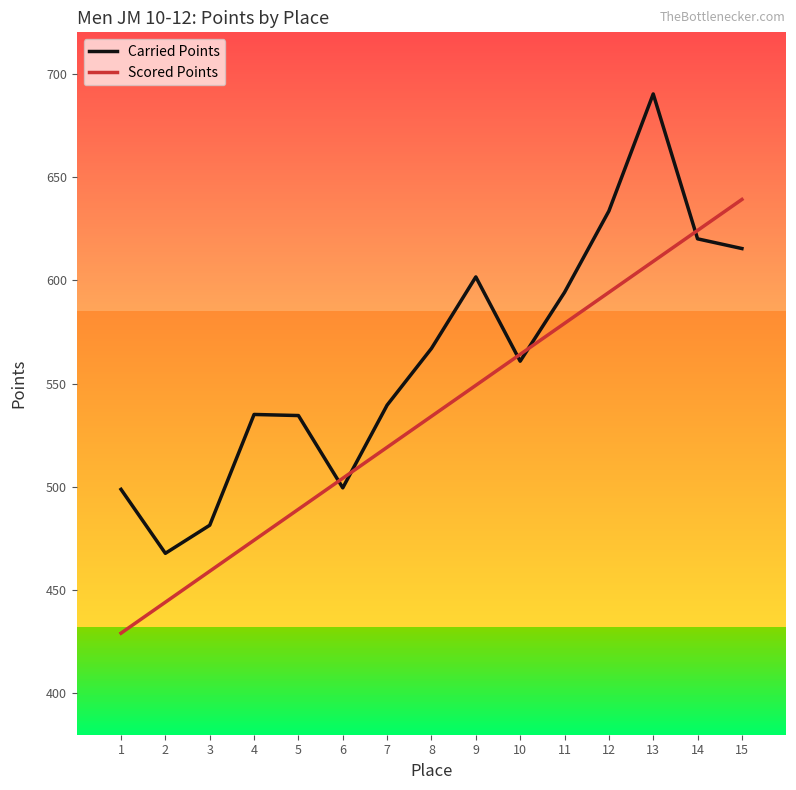

What is the spread (max minus min) of values at 5?

45.4